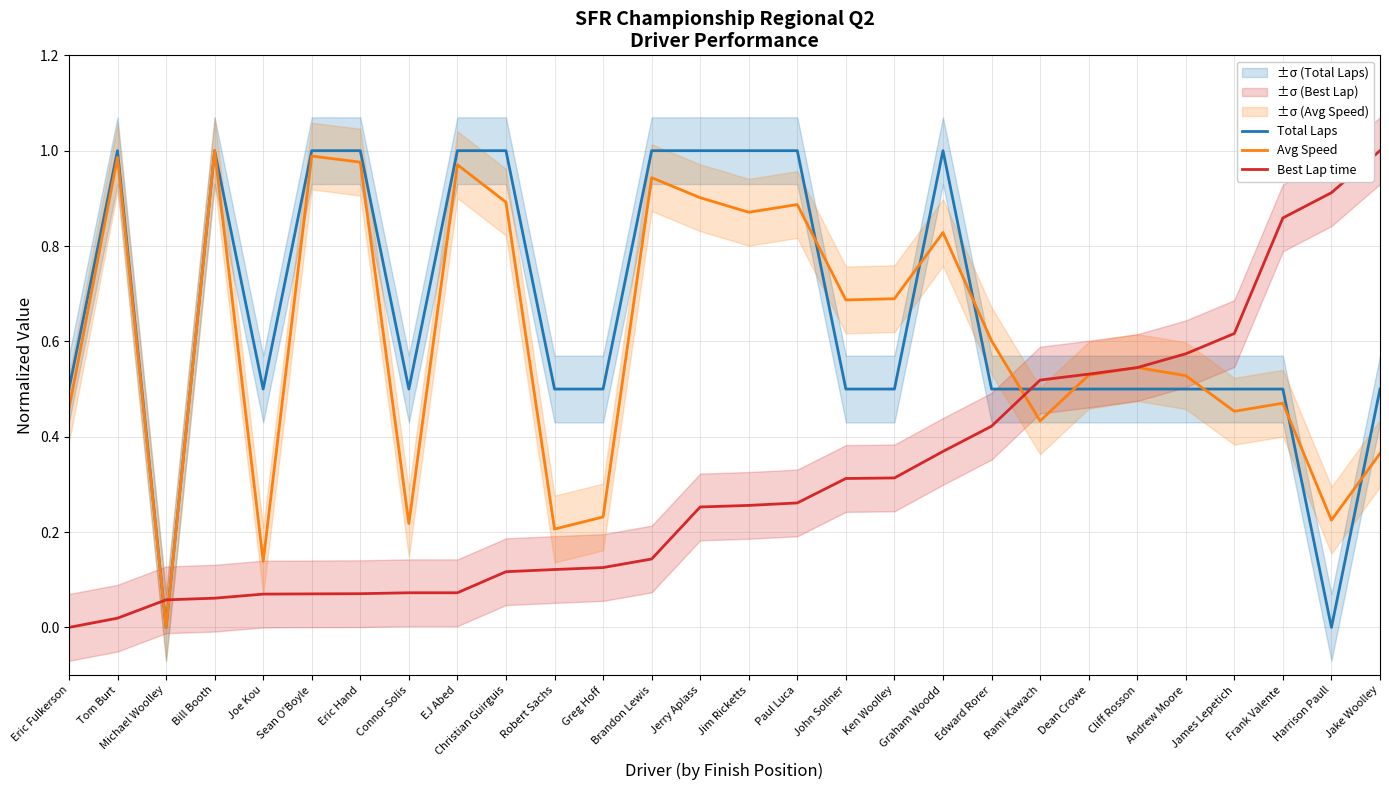

Where is the first local maximum for Avg Speed?

Tom Burt